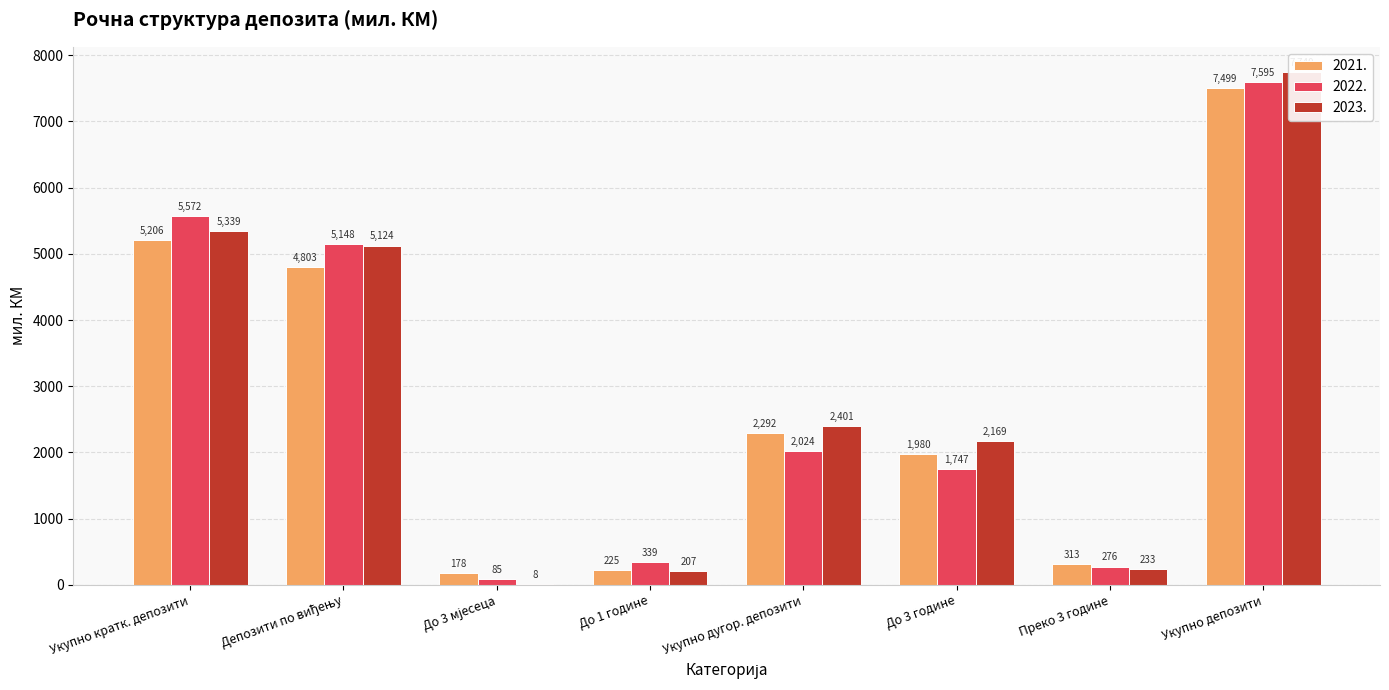

What is the spread (max minus min) of values at Укупно депозити?

241.5